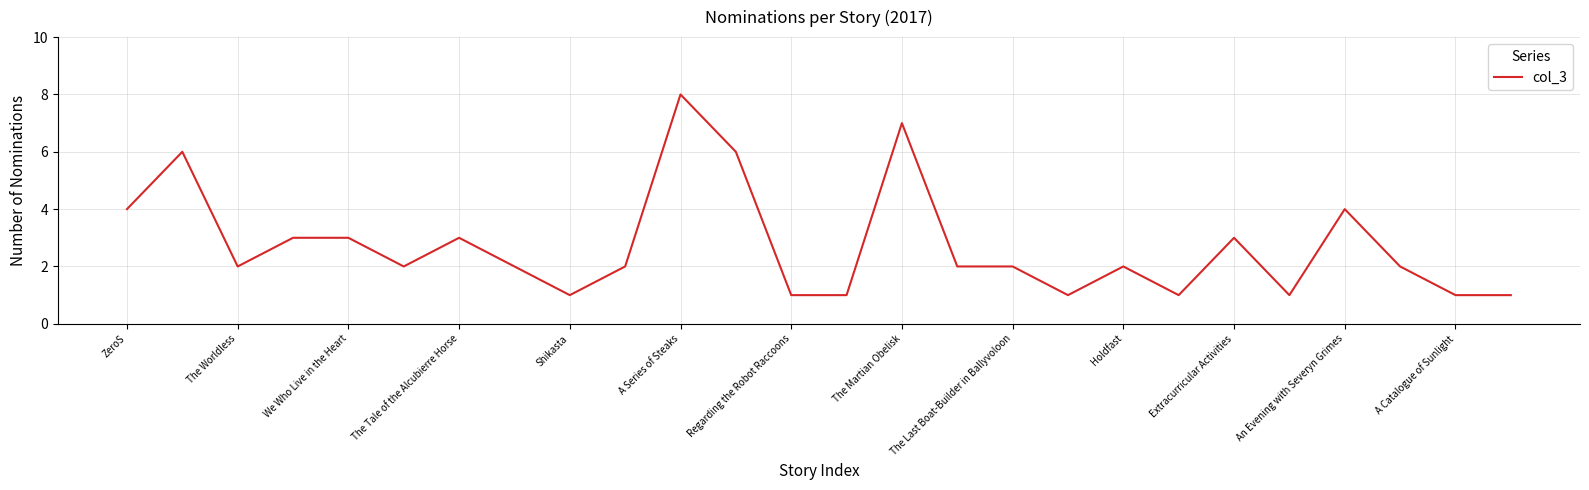

What is the maximum value shown in the chart?

8